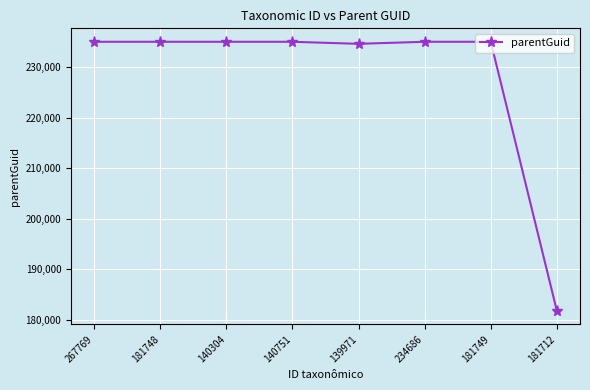

What is the ratio of the value at 139971 to the value at 140751?

1.0